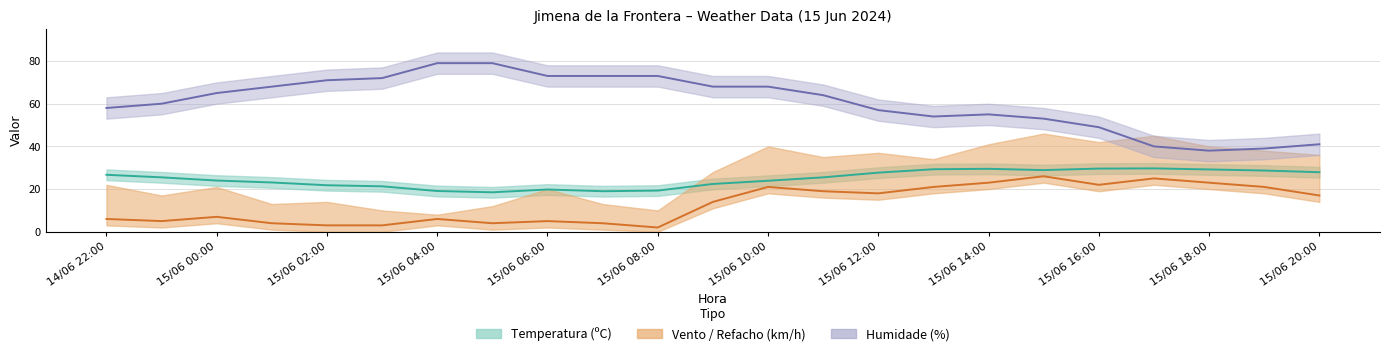

List the series in order of their overall mean, lowest first.

Velocidade do vento (km/h), Temperatura (ºC), Humidade (%)